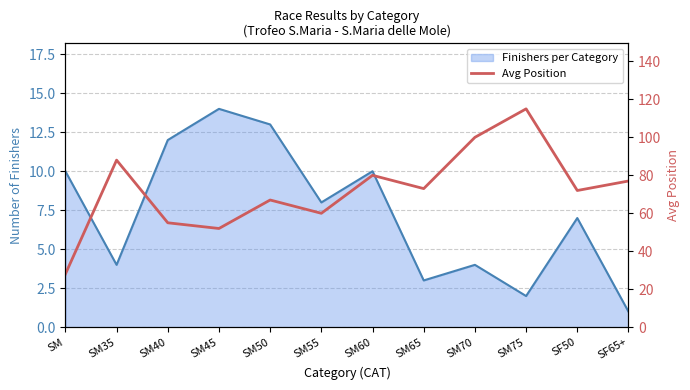

What is the label of the 3rd point from the right?

SM75